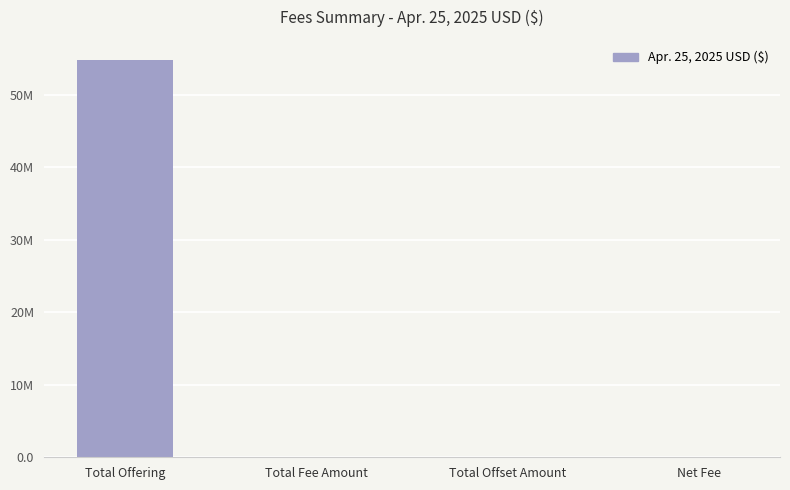

Are the bars horizontal?

No